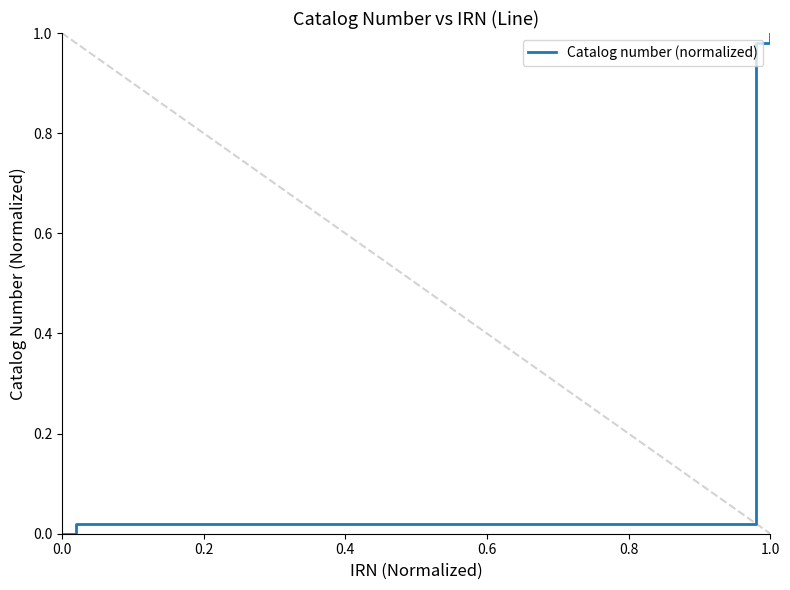

What is the sum of all values?

2.0